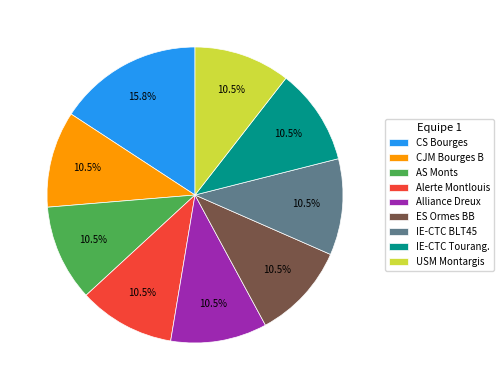

Does any single category account for the majority?

No